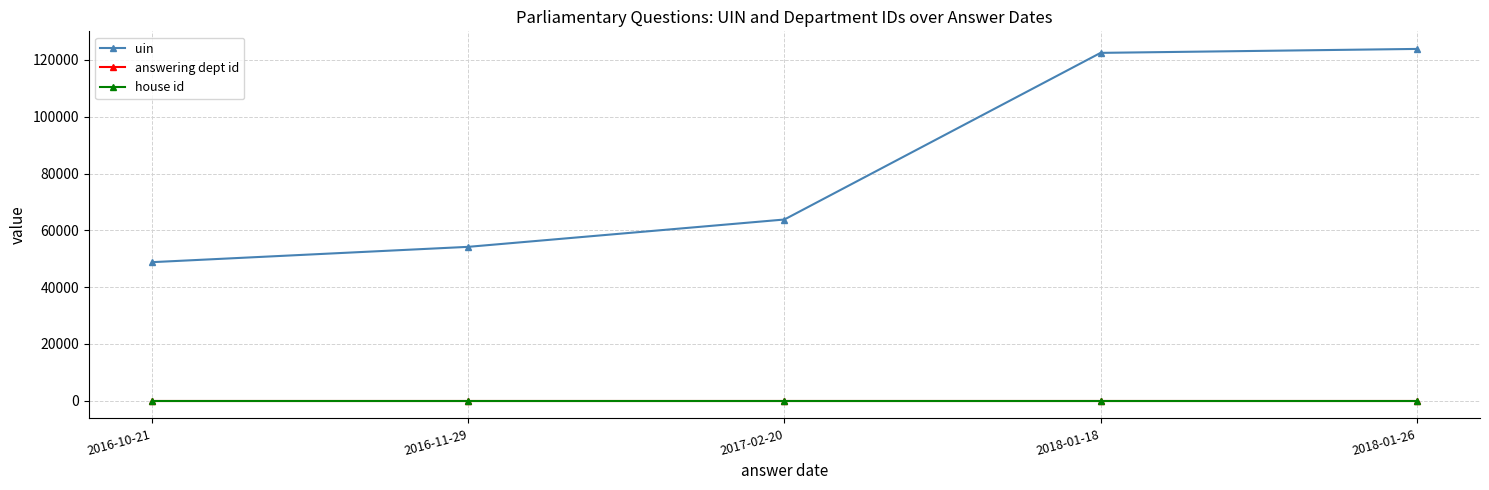

What is the greatest value displayed?

123863